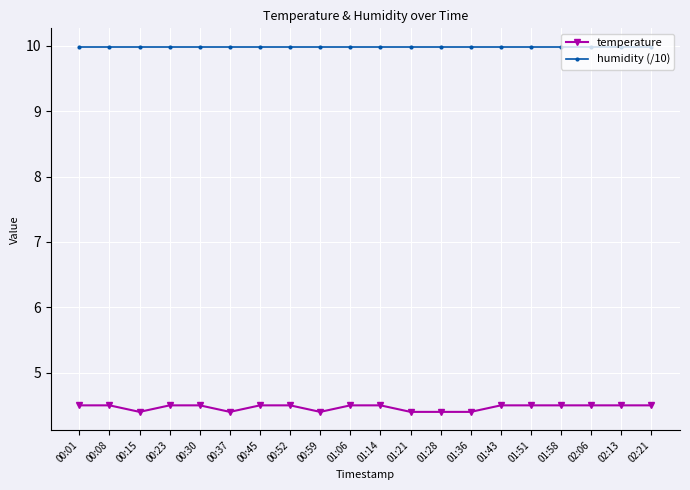

How many lines are shown in the chart?

2